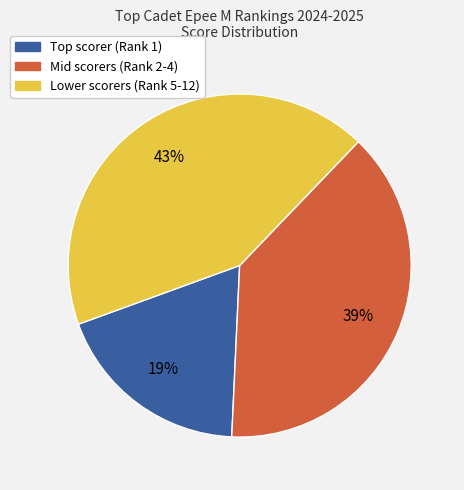

Count the number of slices in the pie.

3